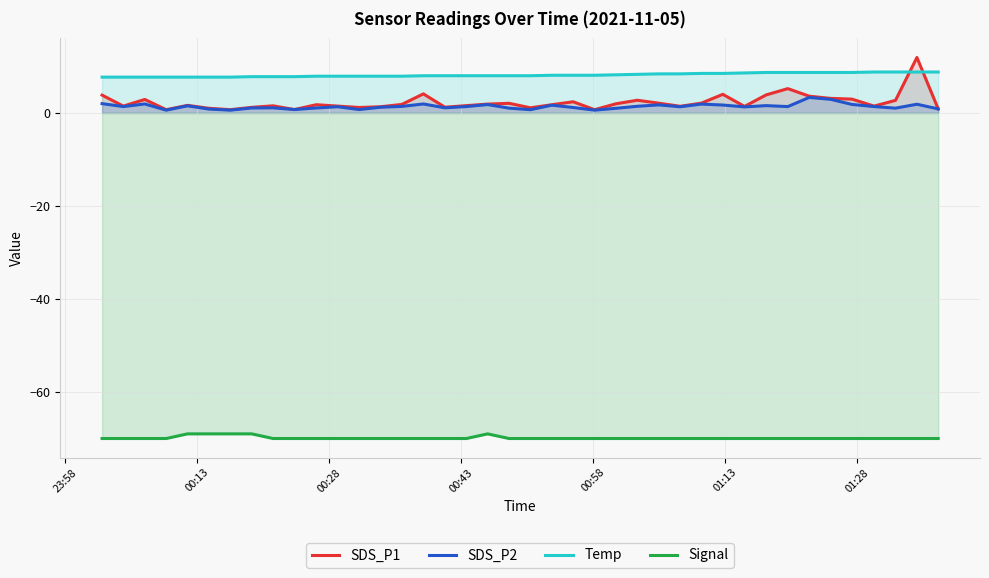

Which series has the largest range (max minus min)?

SDS_P1